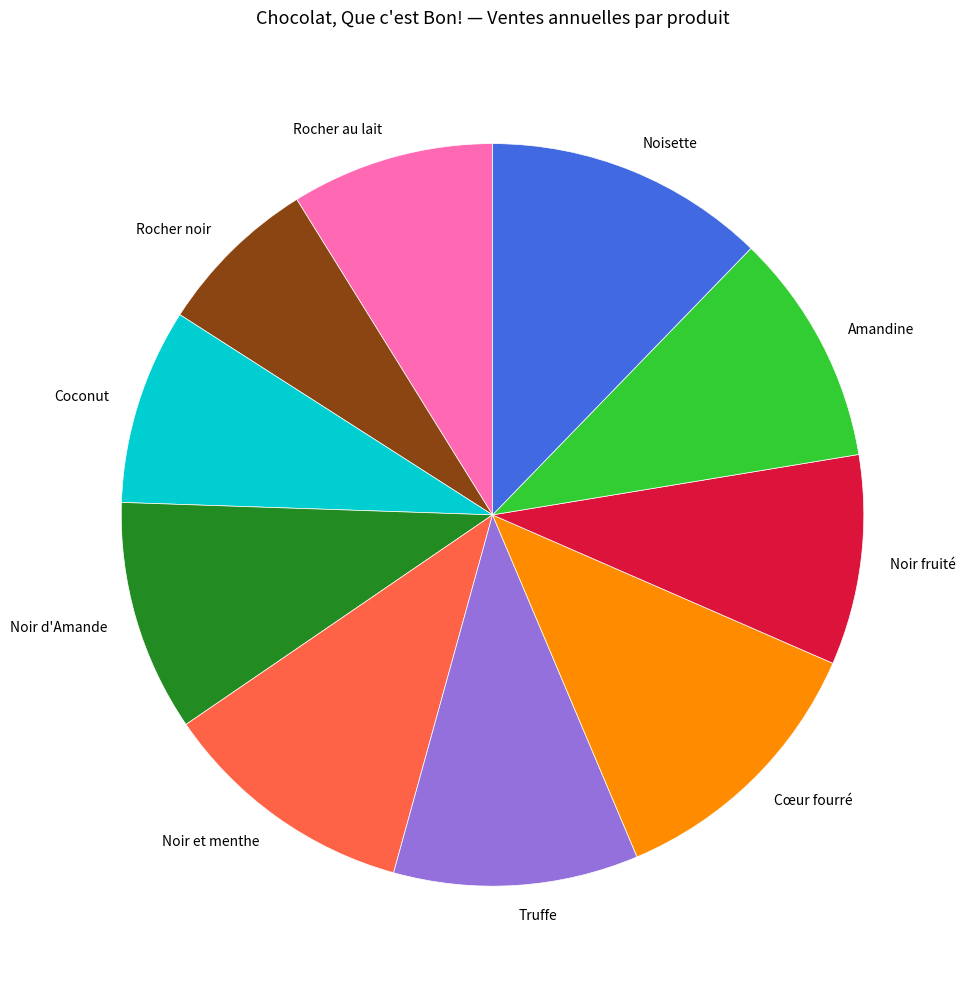

Does any single category account for the majority?

No